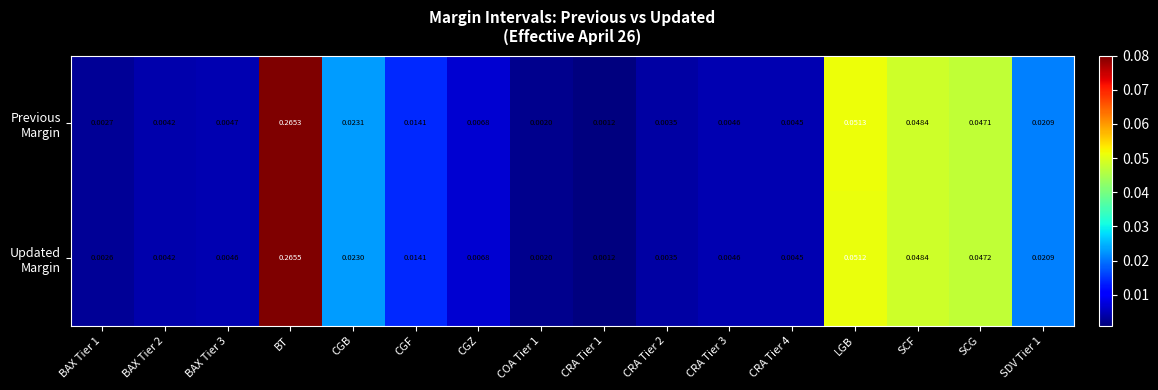

How many distinct data groups are displayed?

2